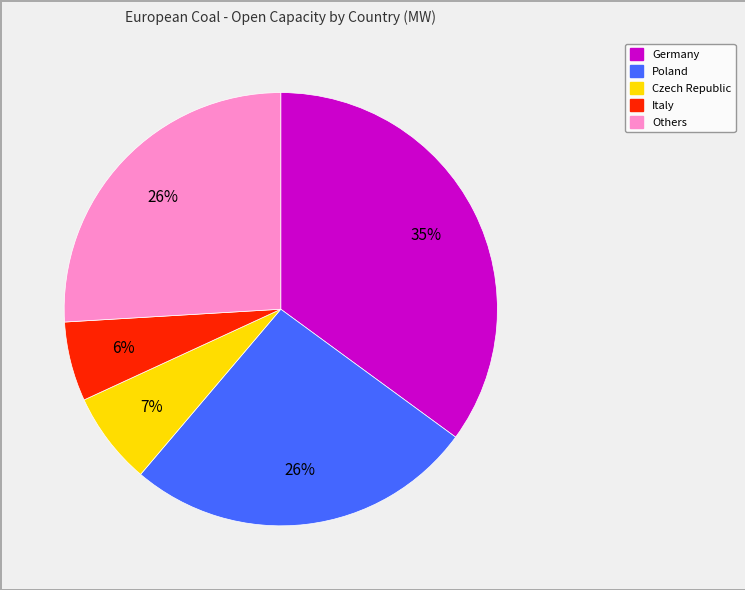

To the nearest percent, what is the difference between the largest and smallest slice percentages?

29%